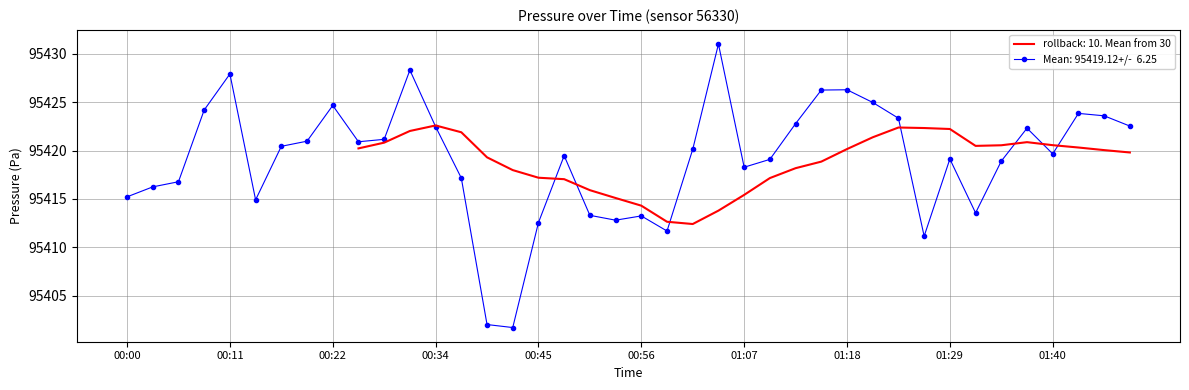

Reading left to right, list all the values displayed in this chart.

00:00=95415.2	00:03=95416.2	00:06=95416.8	00:09=95424.2	00:11=95427.9	00:14=95414.9	00:17=95420.4	00:20=95421.0	00:22=95424.7	00:25=95420.9	00:28=95421.2	00:31=95428.3	00:34=95422.5	00:36=95417.2	00:39=95402.0	00:42=95401.7	00:45=95412.6	00:47=95419.5	00:50=95413.3	00:53=95412.8	00:56=95413.2	00:59=95411.7	01:01=95420.1	01:04=95431.0	01:07=95418.3	01:10=95419.1	01:12=95422.8	01:15=95426.2	01:18=95426.3	01:21=95425.0	01:23=95423.3	01:26=95411.2	01:29=95419.1	01:32=95413.6	01:35=95418.9	01:37=95422.3	01:40=95419.7	01:46=95423.8	01:49=95423.6	01:52=95422.5